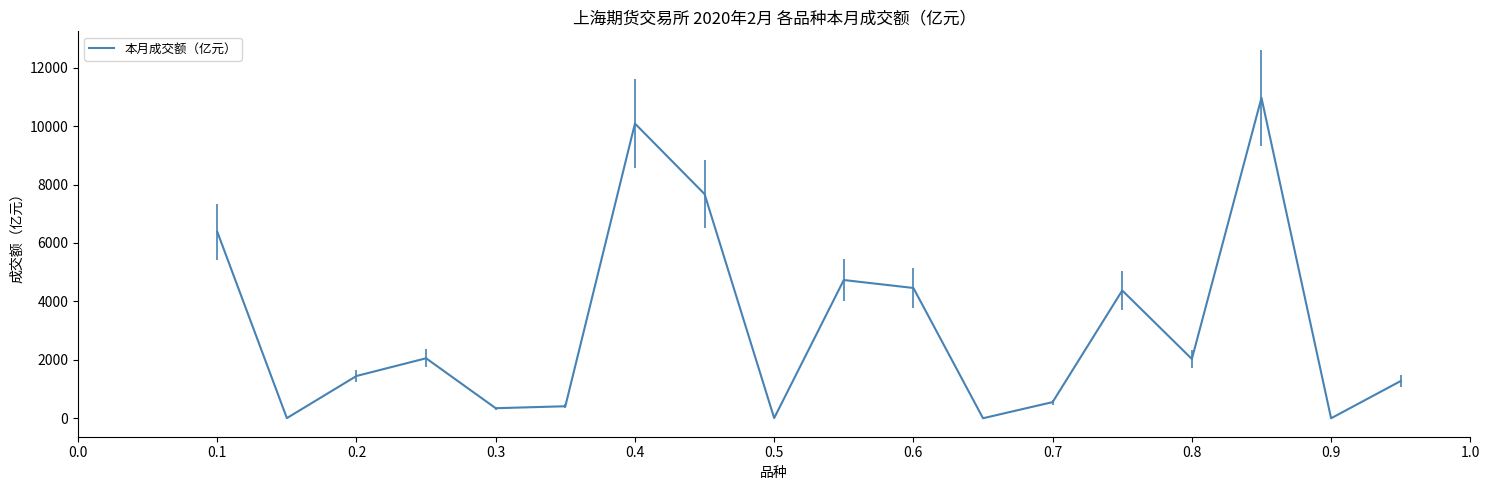

Does the chart have visible grid lines?

No